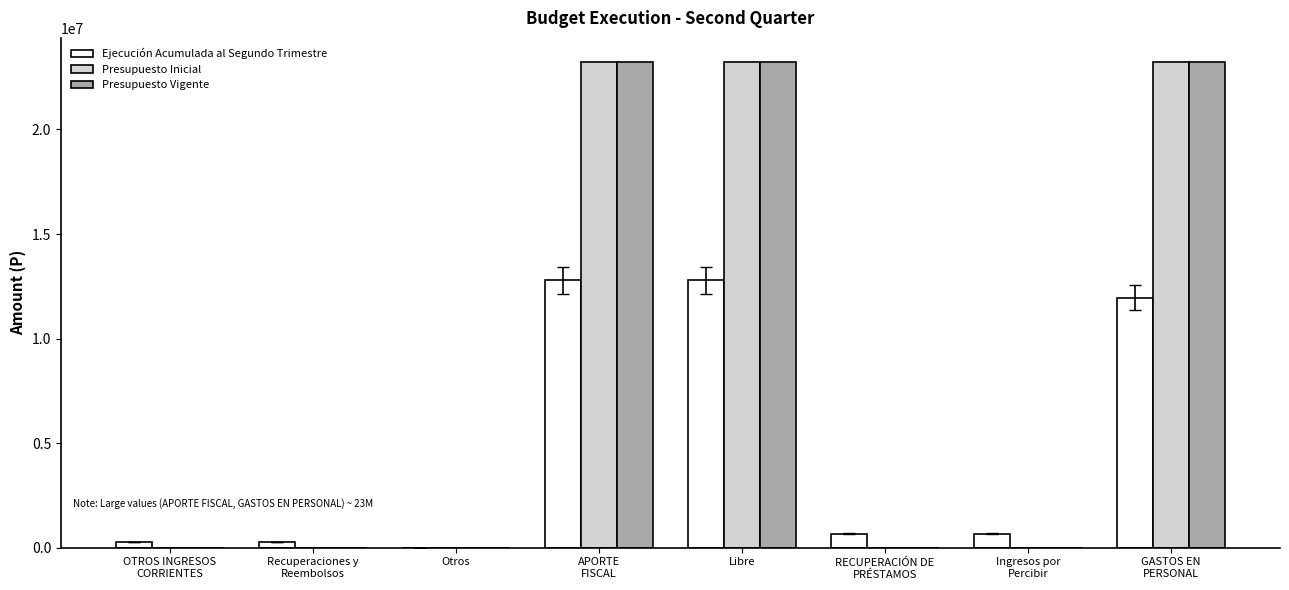

What is the sum of all Ejecución Acumulada al Segundo Trimestre values?

39396602